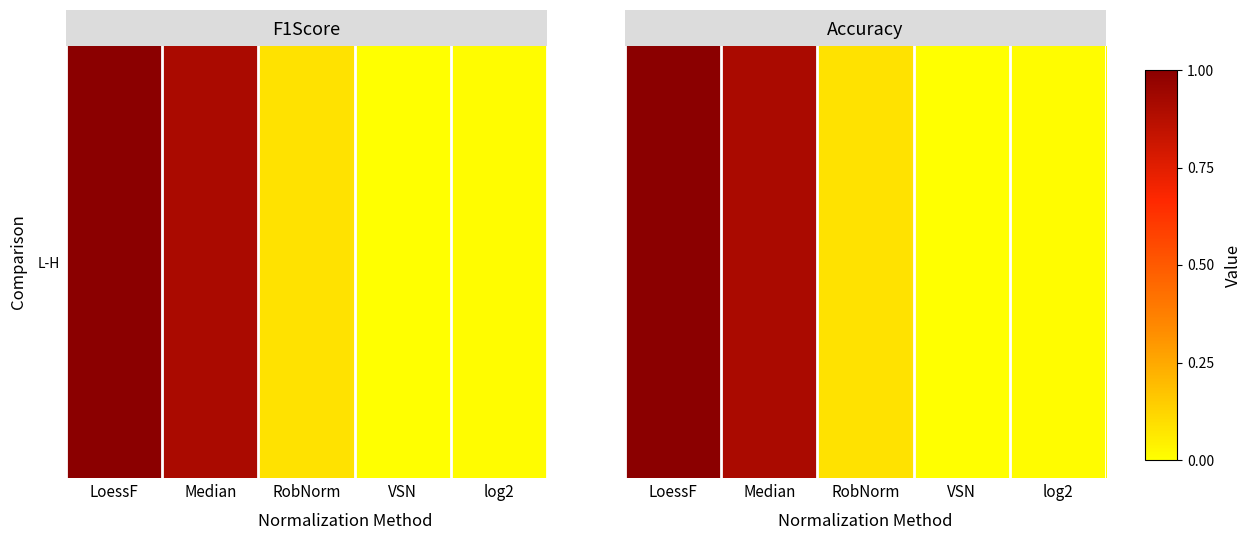

At which label is the value closest to 0?

VSN